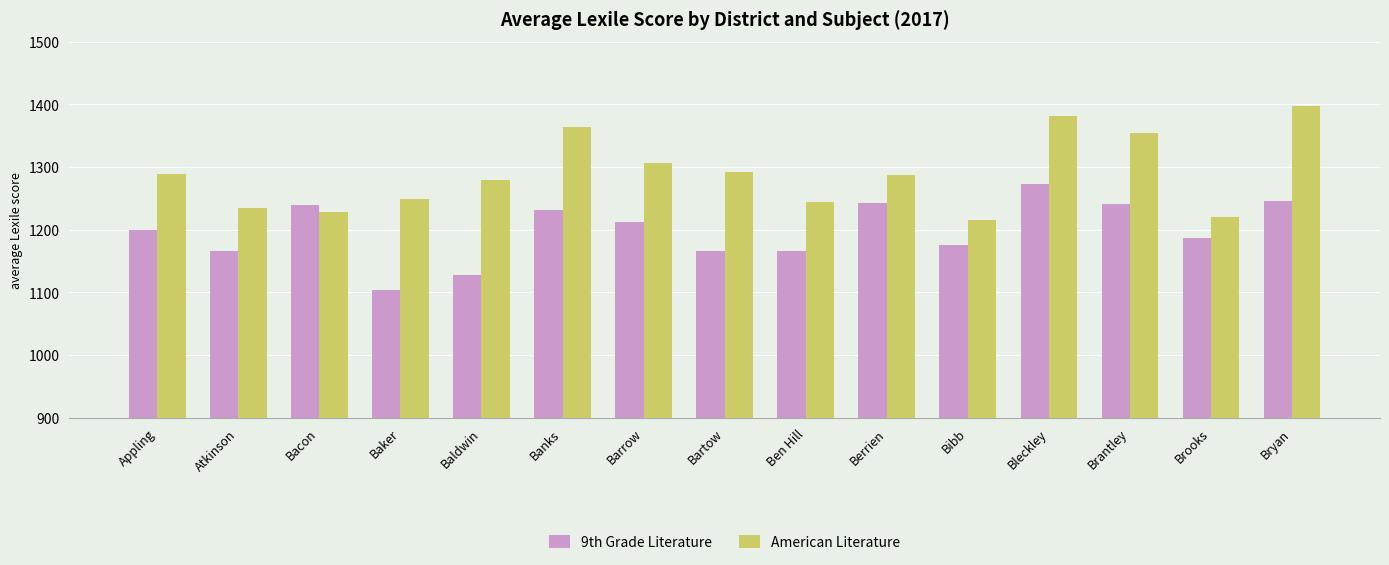

The American Literature series shows 1382.1 at Bleckley. True or false?

True